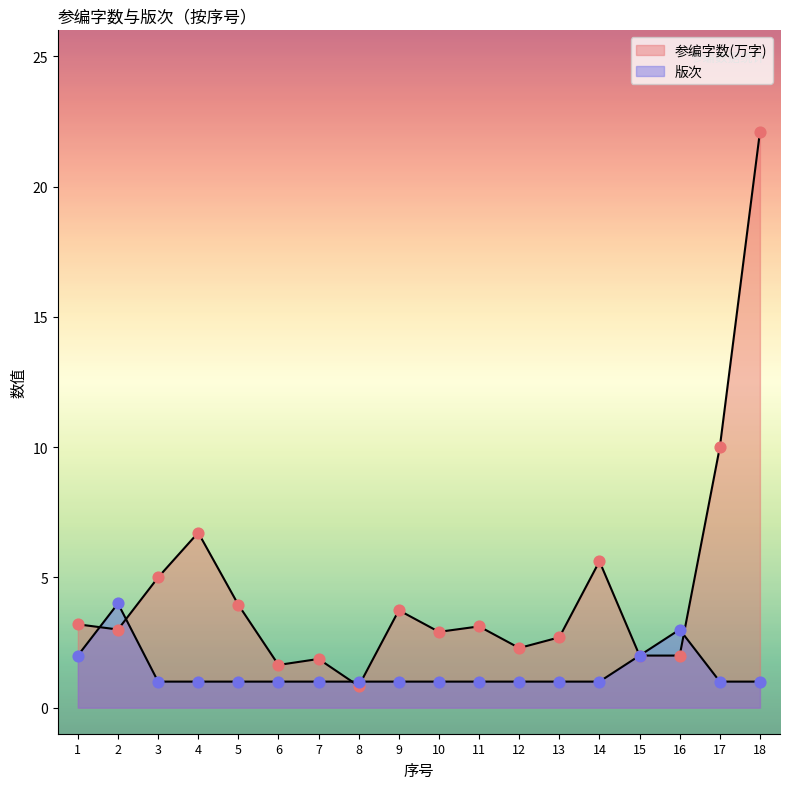

Which series has the widest spread of Y values?

参编字数(万字)